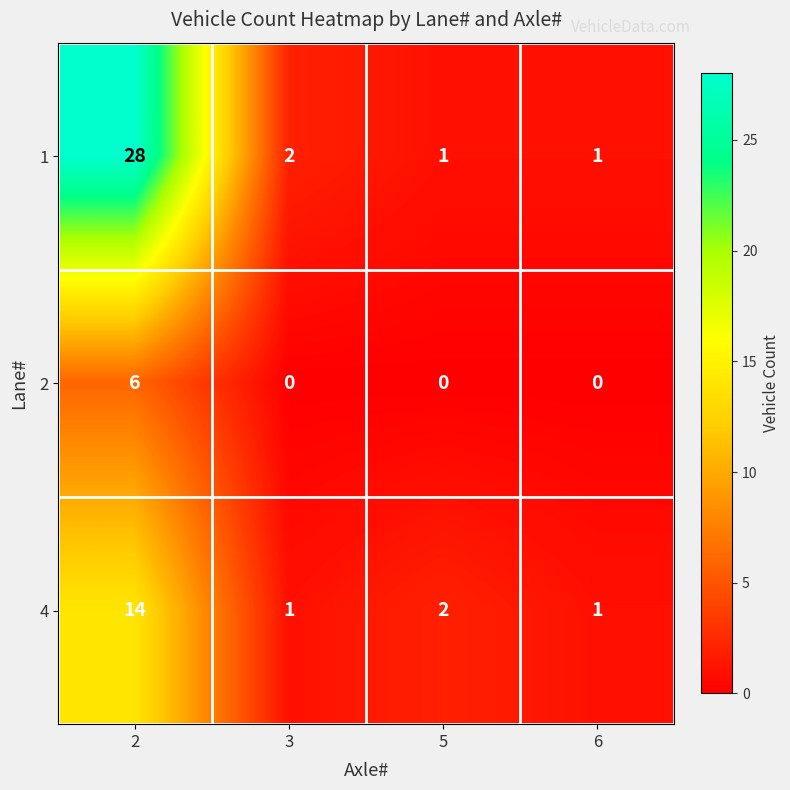

Reading left to right, list all the values displayed in this chart.

1: 28	2	1	1
2: 6	0	0	0
4: 14	1	2	1